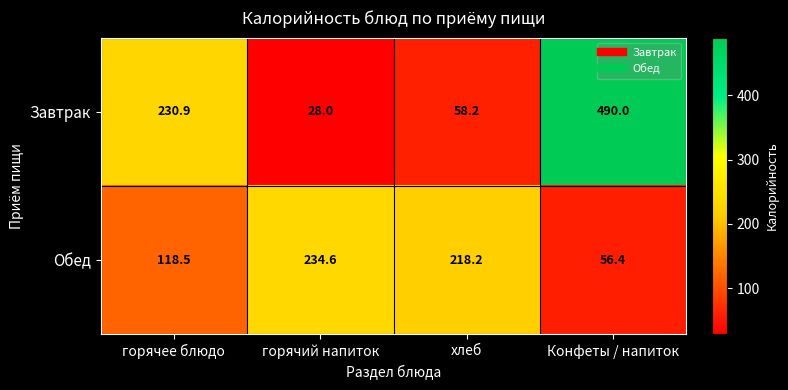

What is the total value across all series at Конфеты / напиток?

546.4